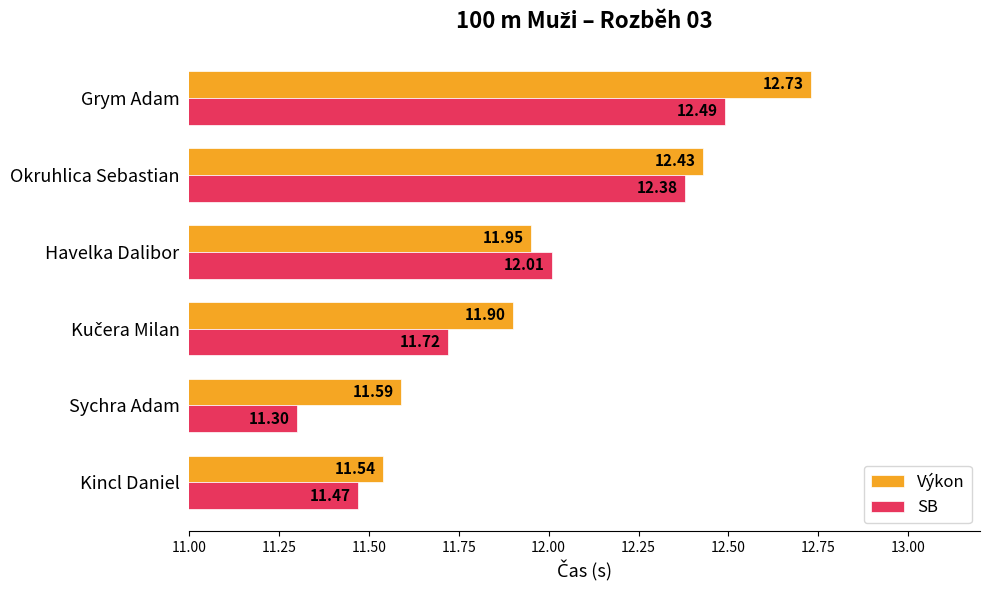

List the series in order of their overall mean, highest first.

Výkon, SB